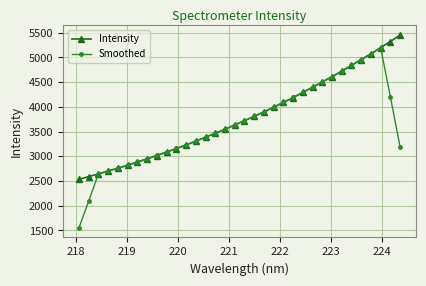

Which series has the widest spread of values?

Smoothed